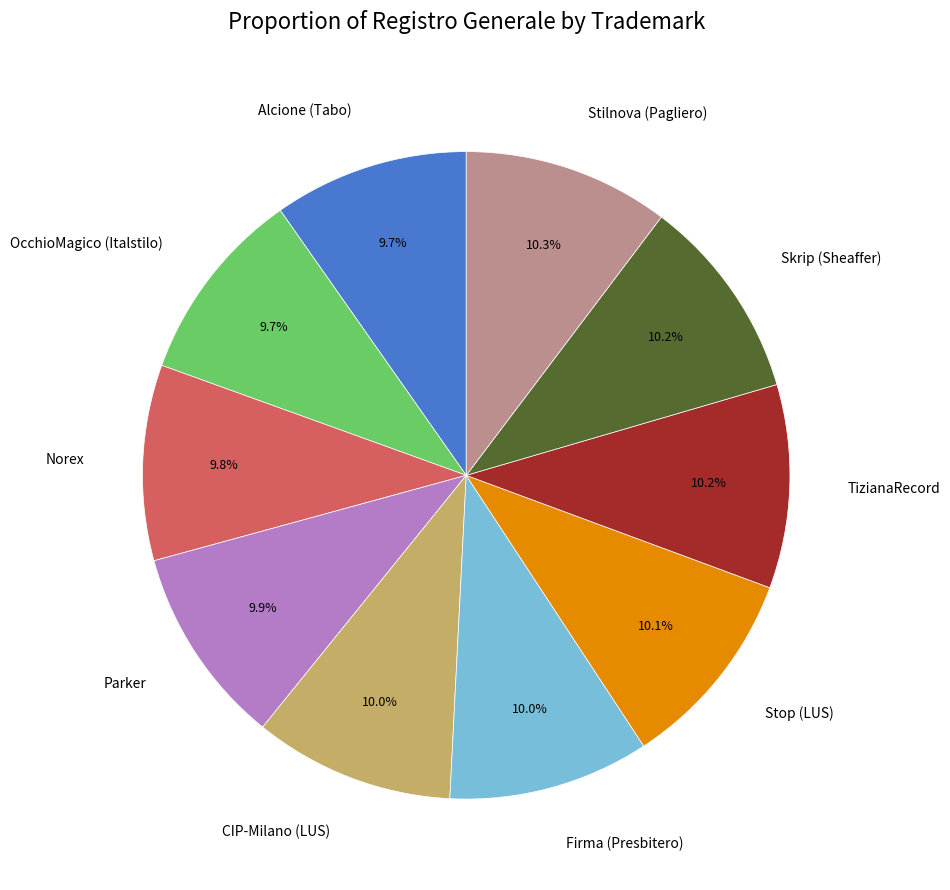

Does Stilnova (Pagliero) represent more than half of the total?

No